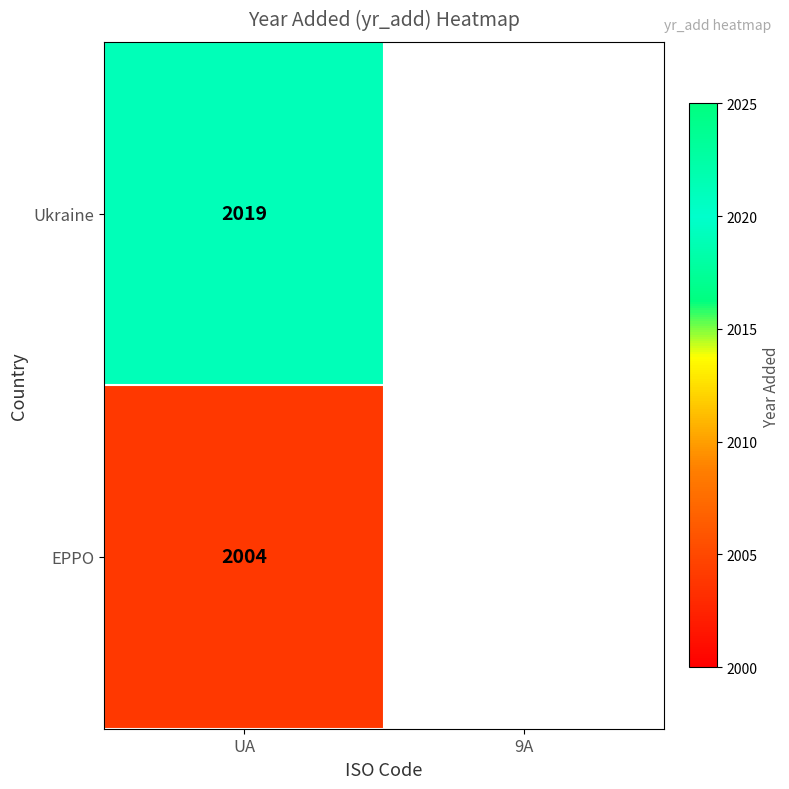

The value of Ukraine at UA is 2019. True or false?

True